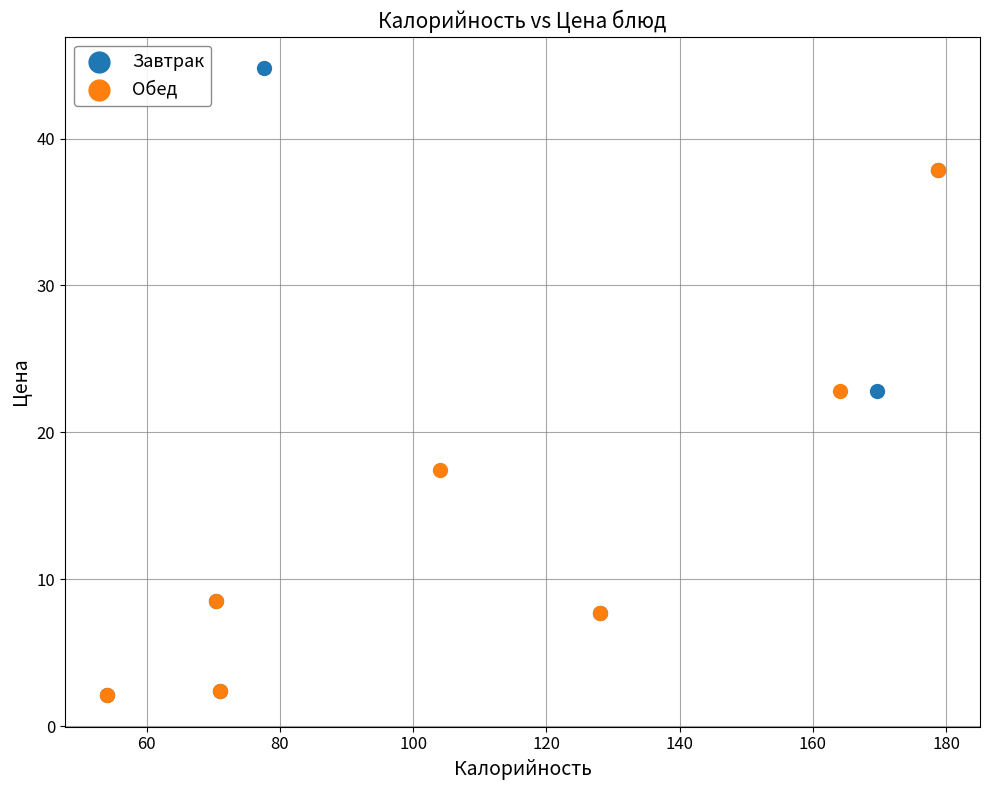

Which series reaches the maximum Y coordinate?

Завтрак